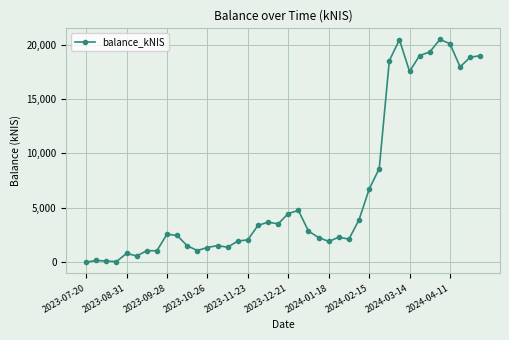

How many data points does each series have?

40